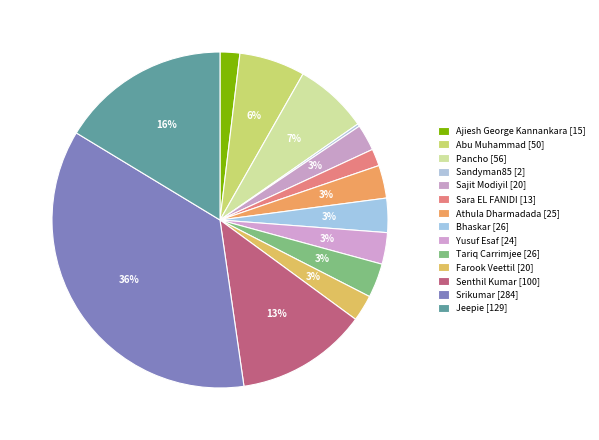

How much of the chart is everything except Yusuf Esaf?

97.0%